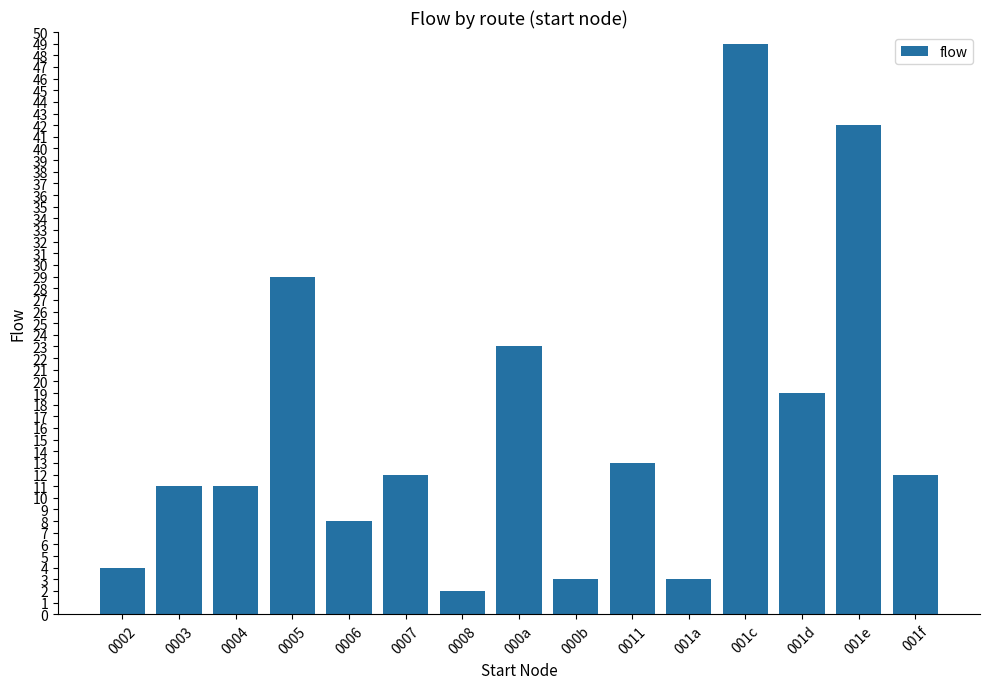

What is the approximate value at 001f, to the nearest 10?

10